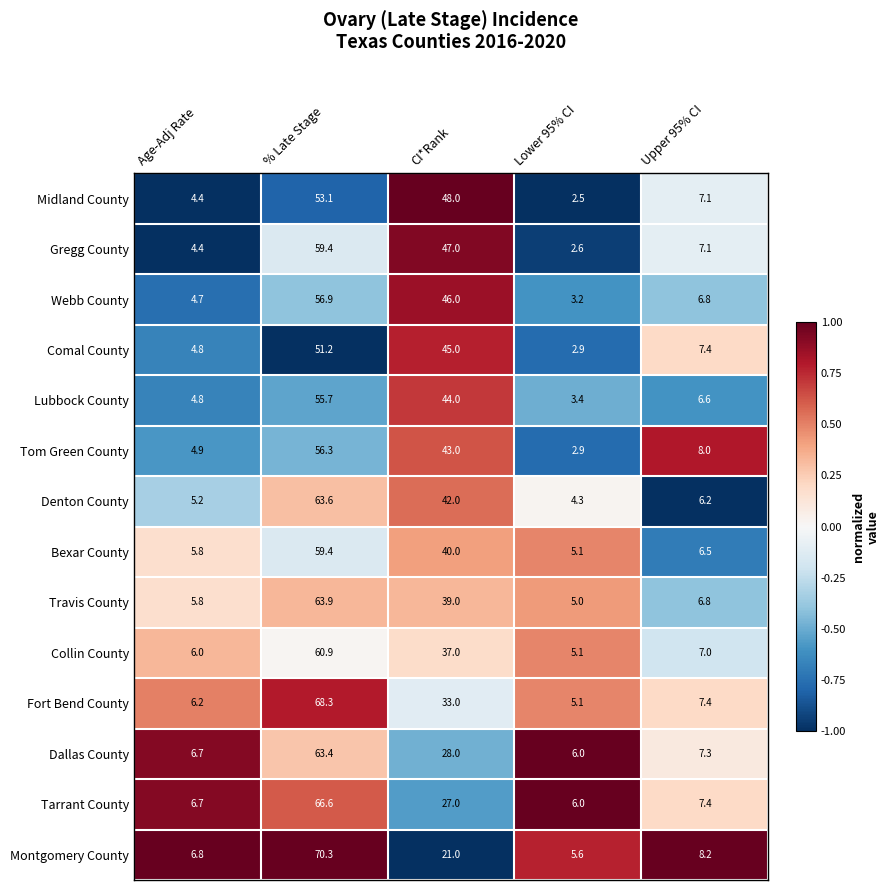

The Denton County series shows 59.1 at CI*Rank. True or false?

False